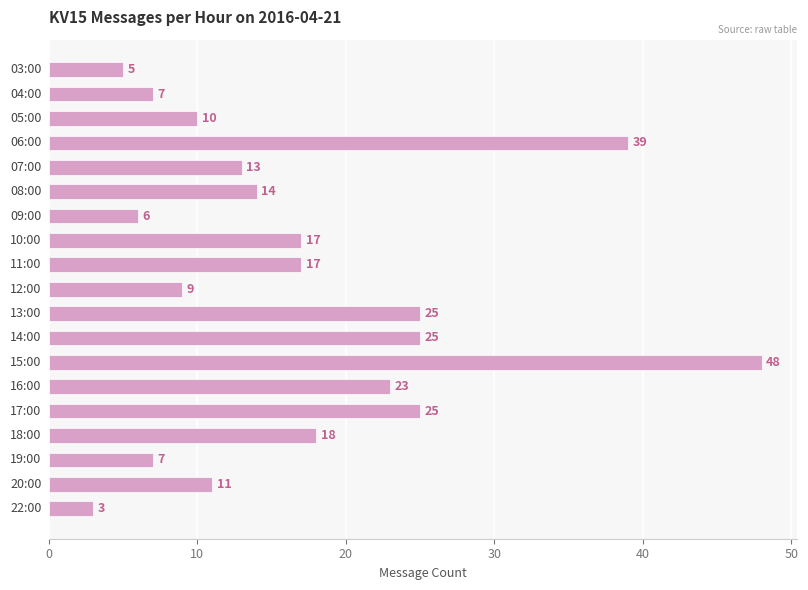

How many data points does each series have?

19